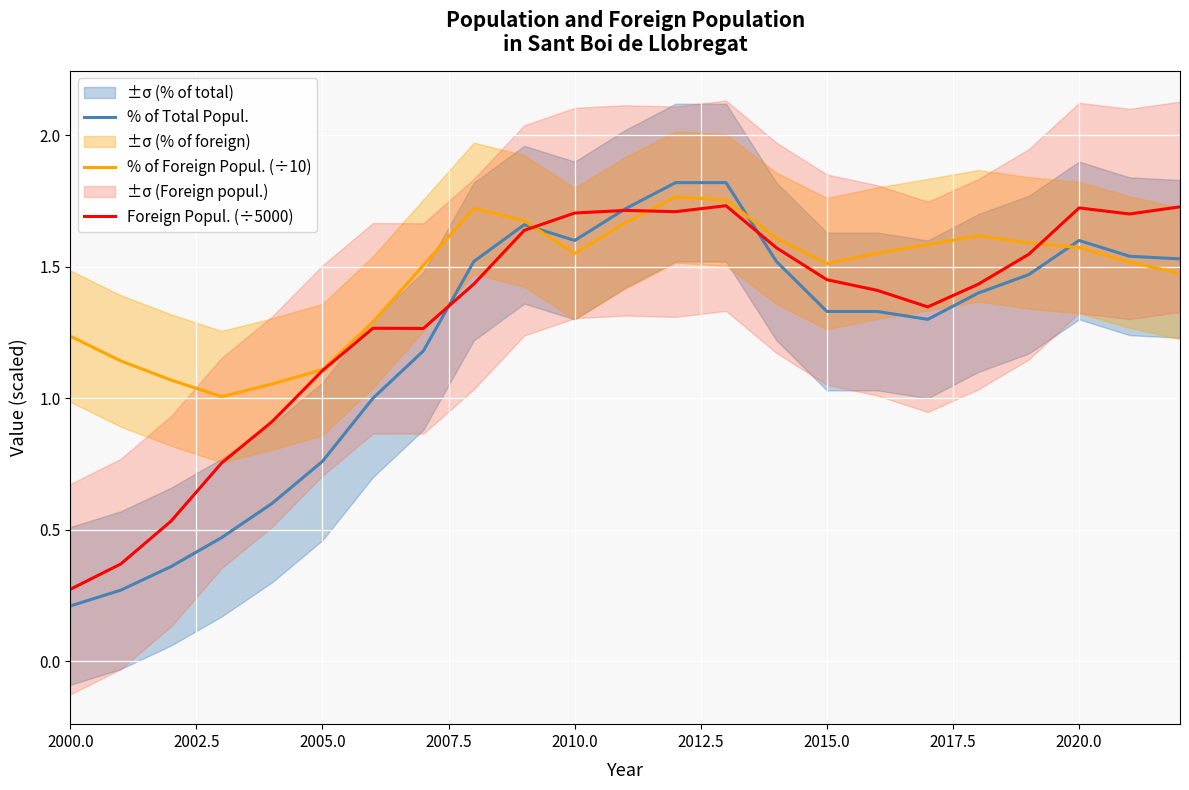

Is it true that Foreign Popul. (÷5000) equals 2.9 at 2020.0?

False